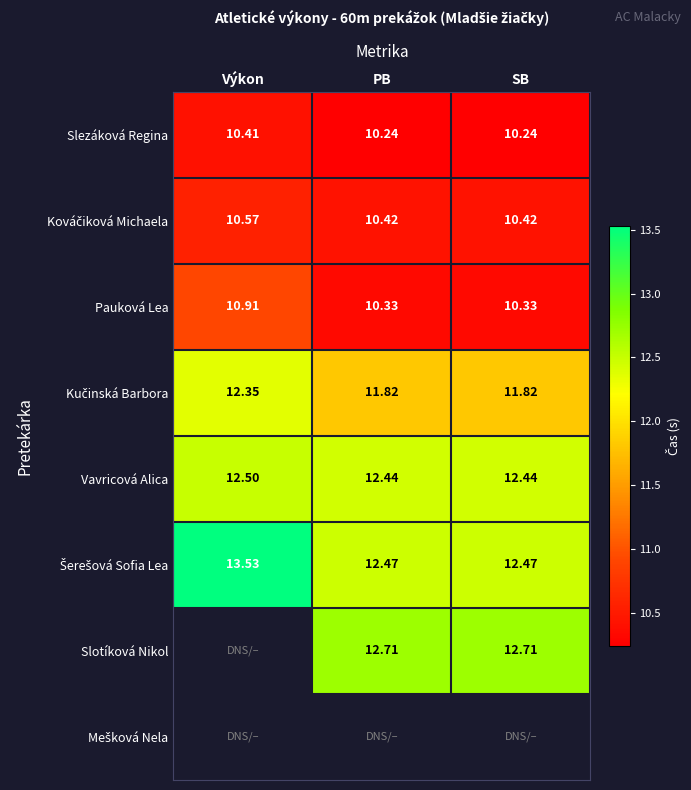

What is the sum of the Kováčiková Michaela values at SB and PB?

20.8